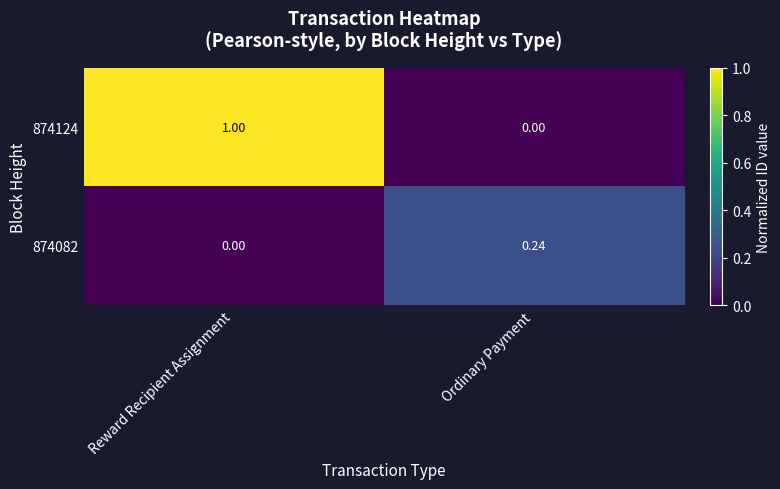

At which category is the sum across all series the highest?

Reward Recipient Assignment